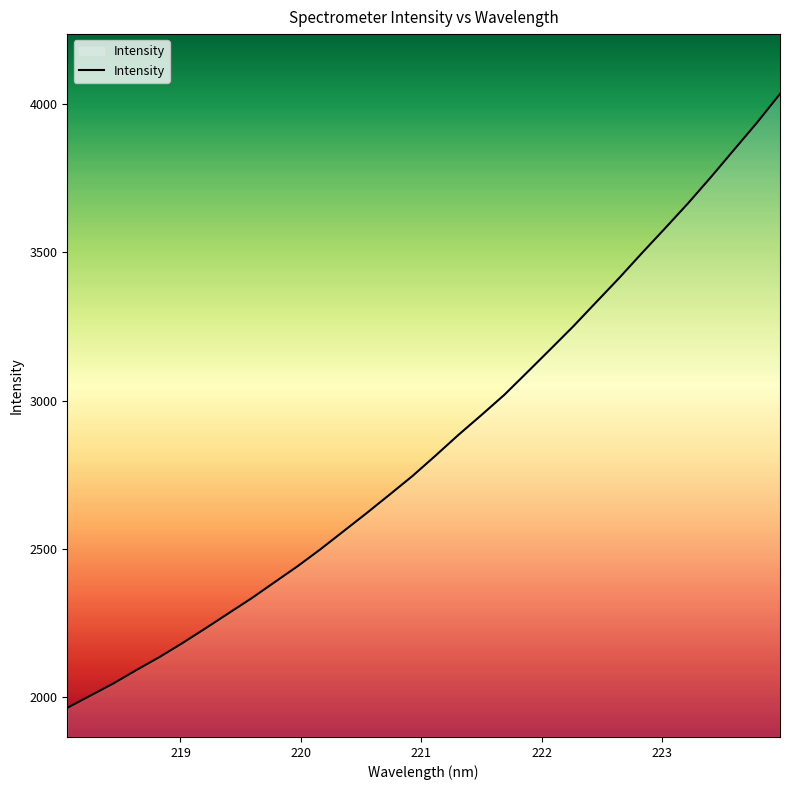

What is the smallest value displayed?

1963.8